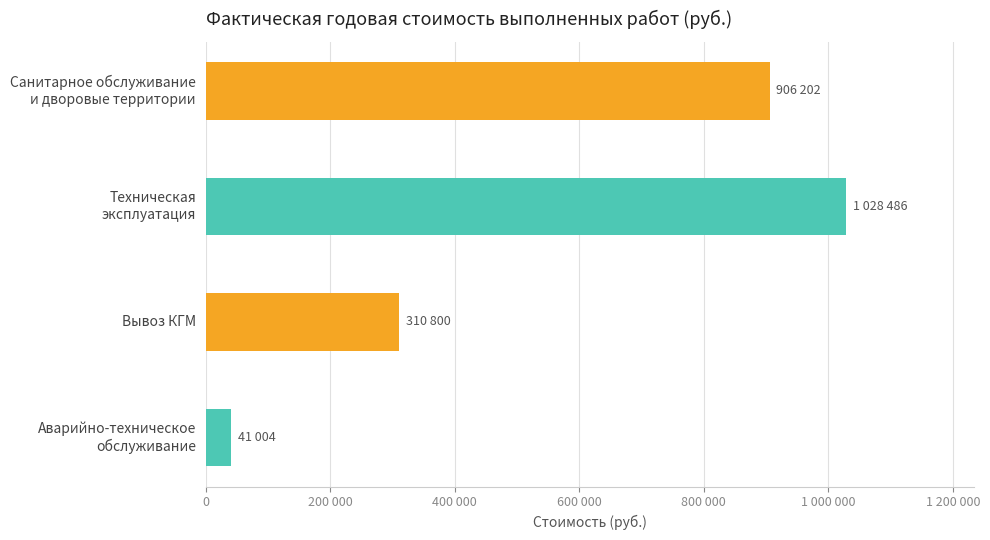

Rank the categories by value from lowest to highest.

Аварийно-техническое
обслуживание, Вывоз КГМ, Санитарное обслуживание
и дворовые территории, Техническая
эксплуатация